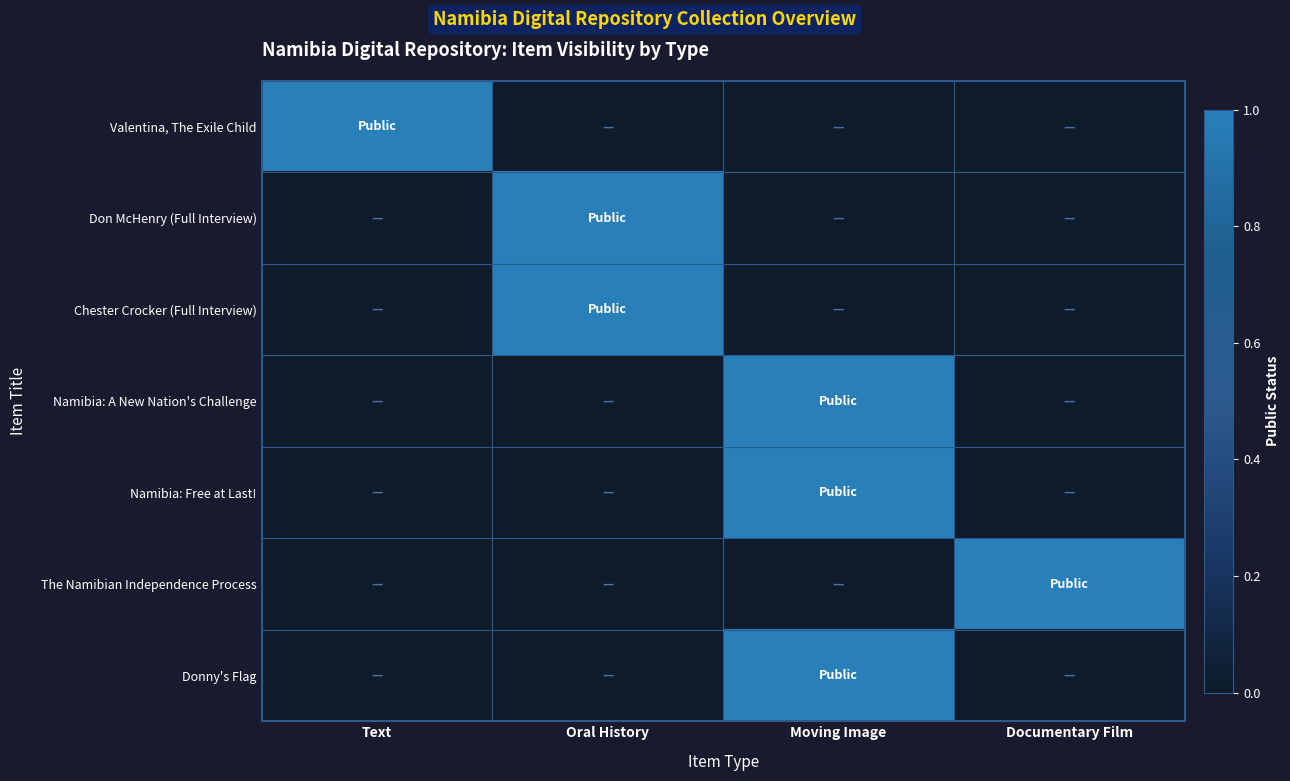

Reading left to right, list all the values displayed in this chart.

Valentina, The Exile Child: Text=1	Oral History=0	Moving Image=0	Documentary Film=0
Don McHenry (Full Interview): Text=0	Oral History=1	Moving Image=0	Documentary Film=0
Chester Crocker (Full Interview): Text=0	Oral History=1	Moving Image=0	Documentary Film=0
Namibia: A New Nation's Challenge: Text=0	Oral History=0	Moving Image=1	Documentary Film=0
Namibia: Free at Last!: Text=0	Oral History=0	Moving Image=1	Documentary Film=0
The Namibian Independence Process: Text=0	Oral History=0	Moving Image=0	Documentary Film=1
Donny's Flag: Text=0	Oral History=0	Moving Image=1	Documentary Film=0